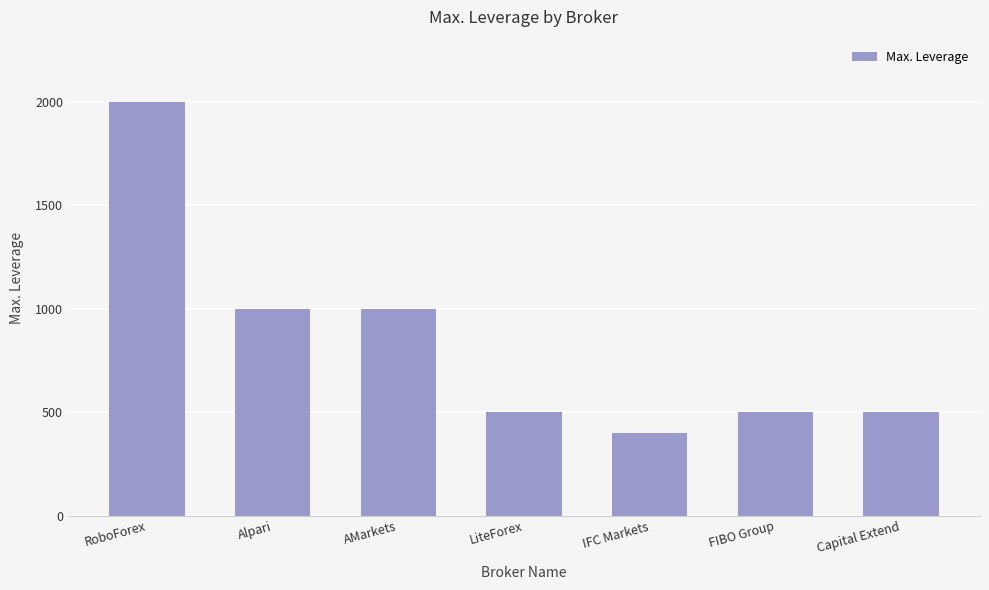

Reading left to right, extract all data points from this chart.

2000	1000	1000	500	400	500	500